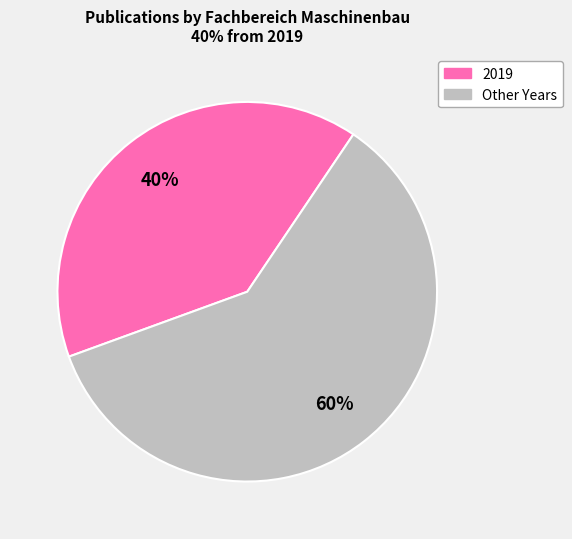

To the nearest percent, what is the average slice percentage?

50%